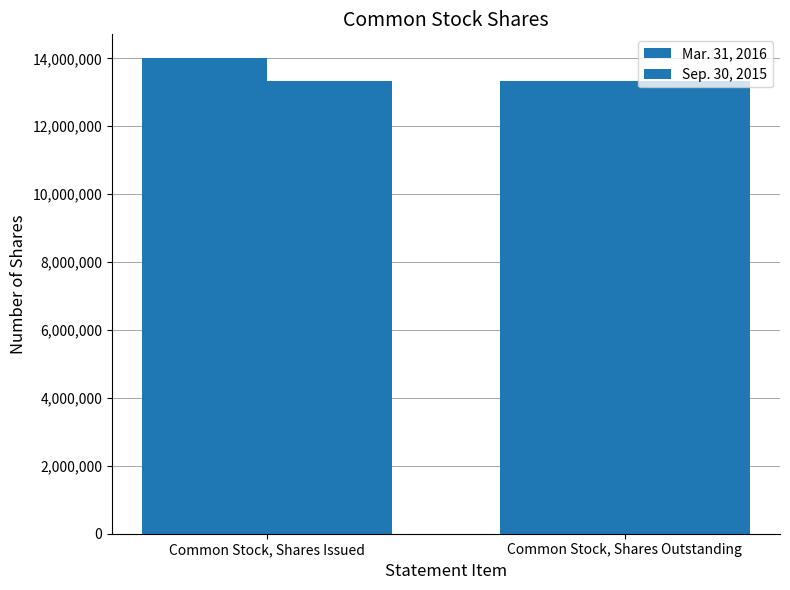

Count the number of data series in this chart.

2